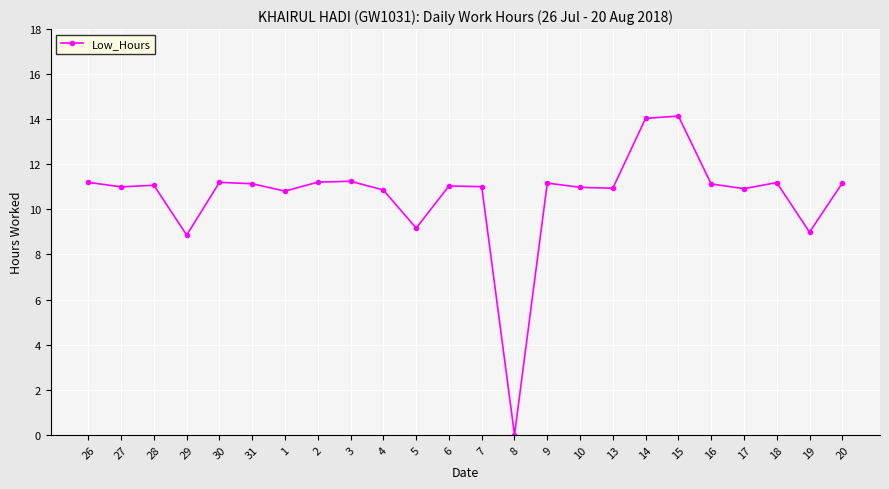

Which label corresponds to the smallest value in the chart?

8